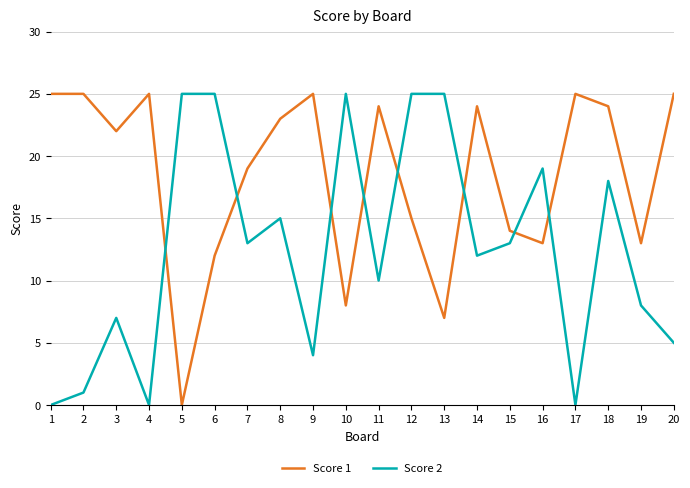

What is the maximum value shown in the chart?

25